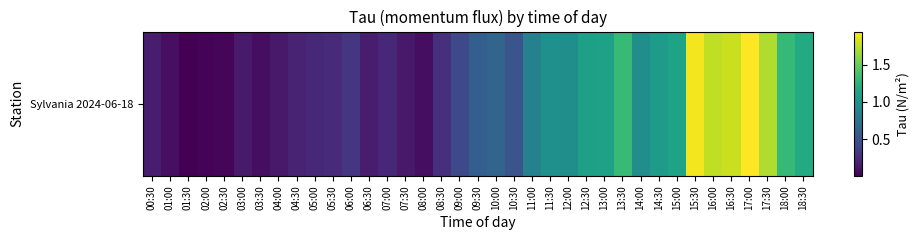

List the labels in order of value, smallest first.

01:30, 02:00, 02:30, 03:30, 08:00, 01:00, 07:30, 04:00, 03:00, 00:30, 06:30, 04:30, 05:00, 07:00, 05:30, 08:30, 06:00, 09:00, 10:30, 09:30, 10:00, 11:00, 14:00, 12:00, 11:30, 14:30, 12:30, 13:00, 15:00, 18:30, 18:00, 13:30, 17:30, 16:00, 16:30, 15:30, 17:00